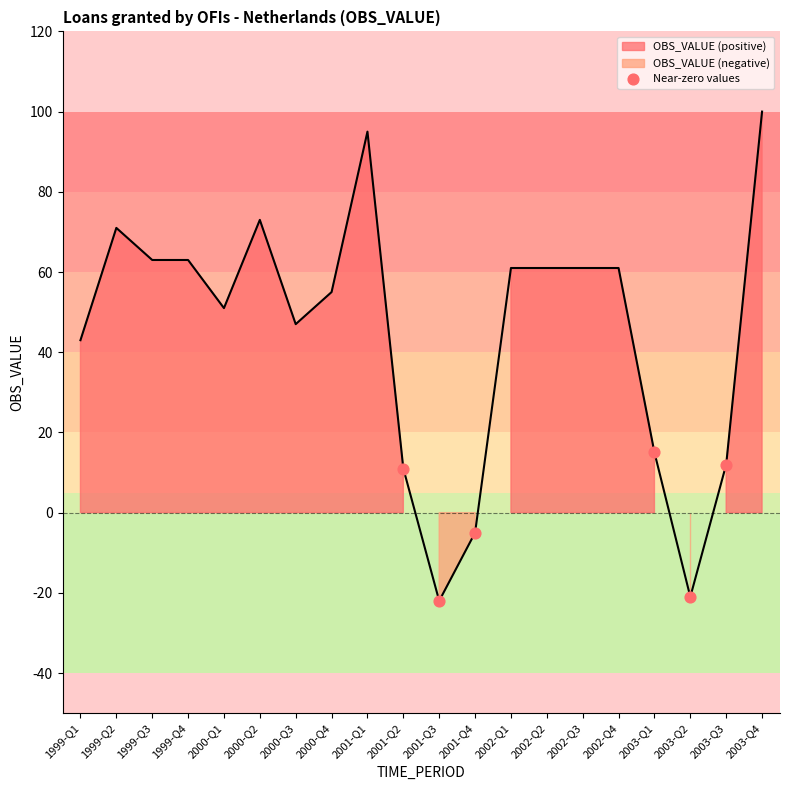

What Y value in the scatter plot is closest to -3?

-5